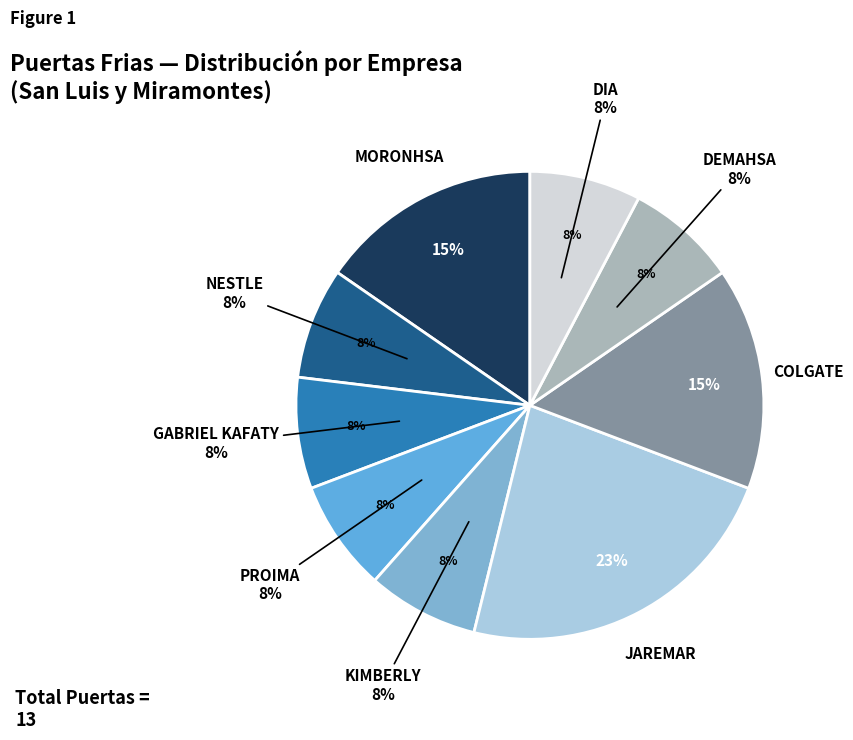

Is there any slice that represents more than half of the pie?

No